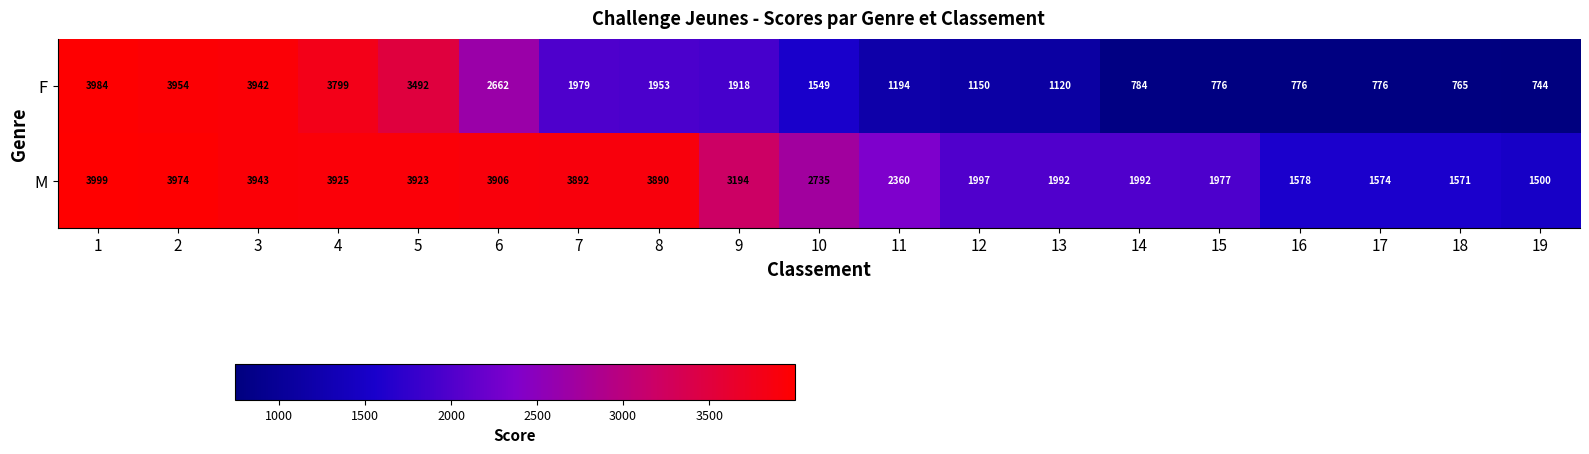

Which series has the largest range (max minus min)?

F